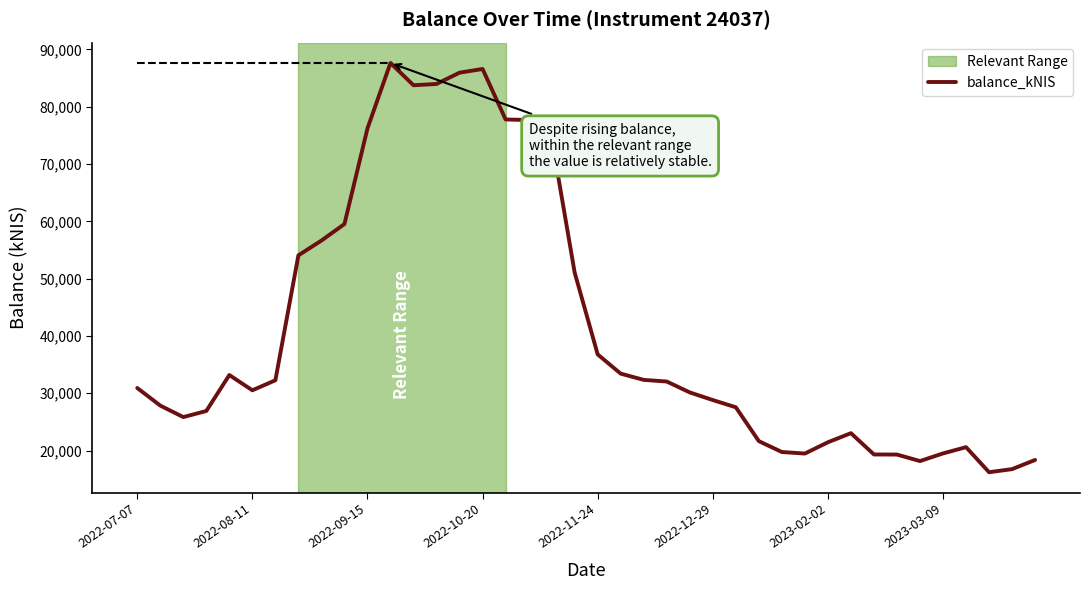

What is the average value?

40940.3